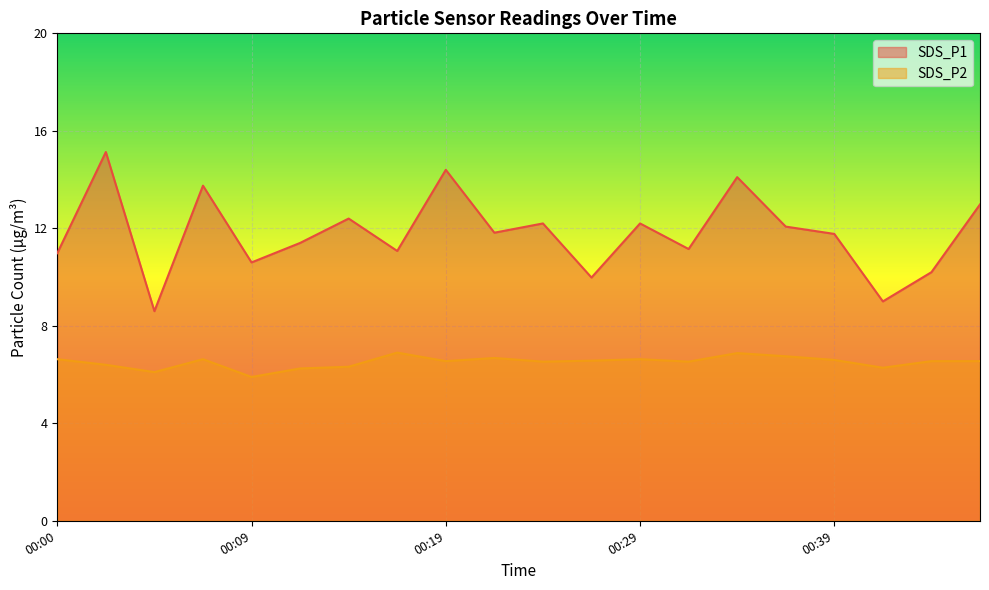

Rank the series by their maximum value, from lowest to highest.

SDS_P2, SDS_P1